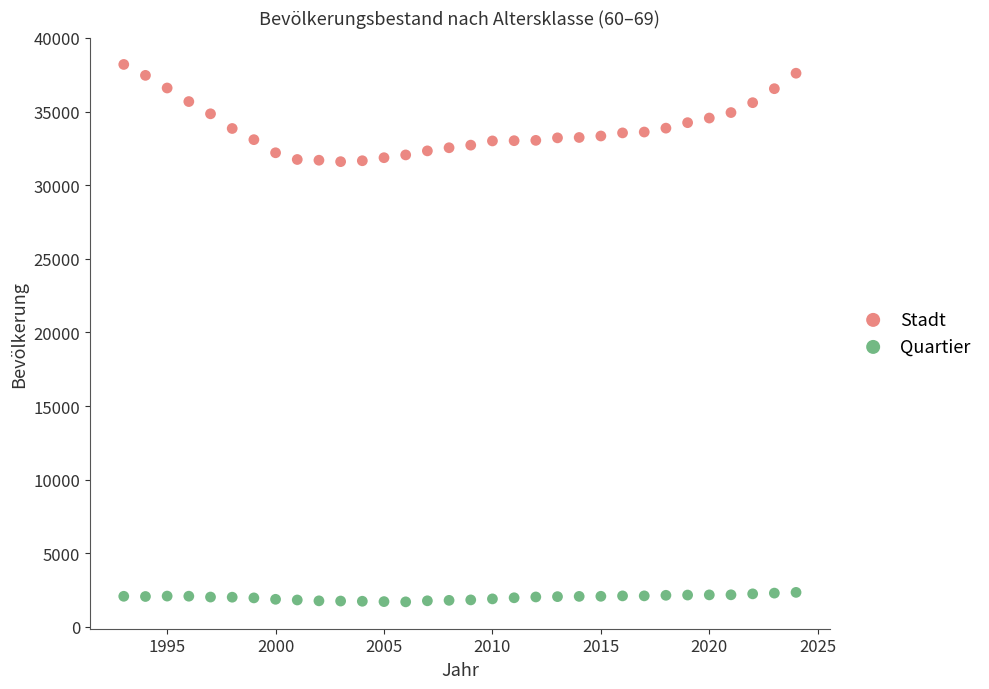

Across all data points, what is the range of X values (max minus min)?

31